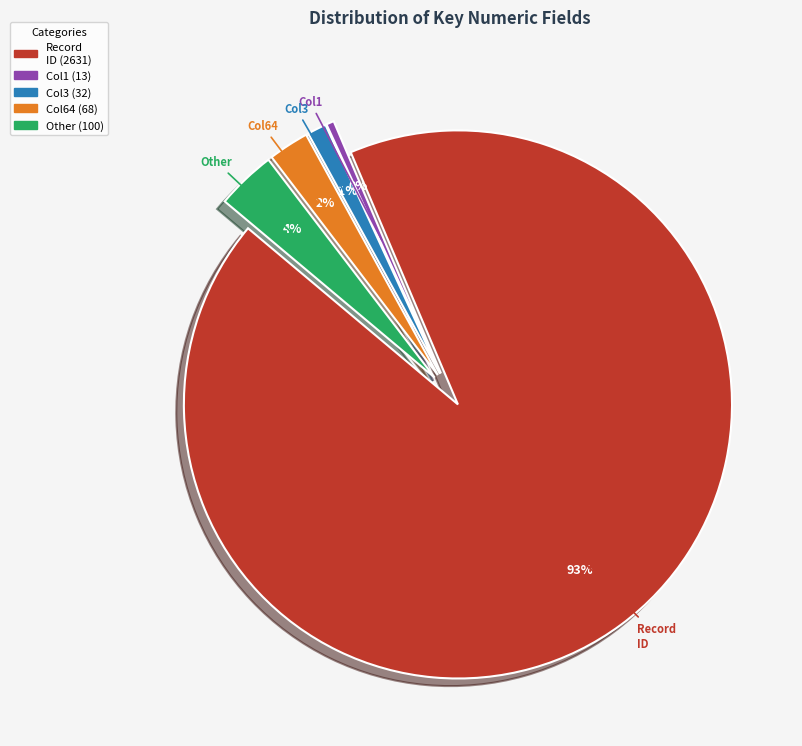

Is there a majority slice in this chart?

Yes